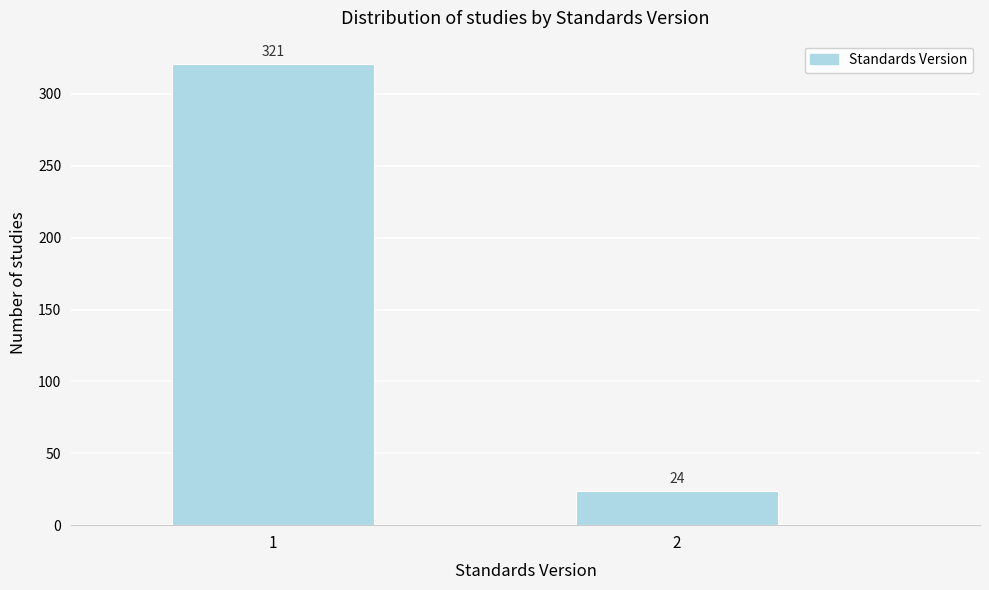

Reading left to right, what are all the values shown in this chart?

1=321	2=24